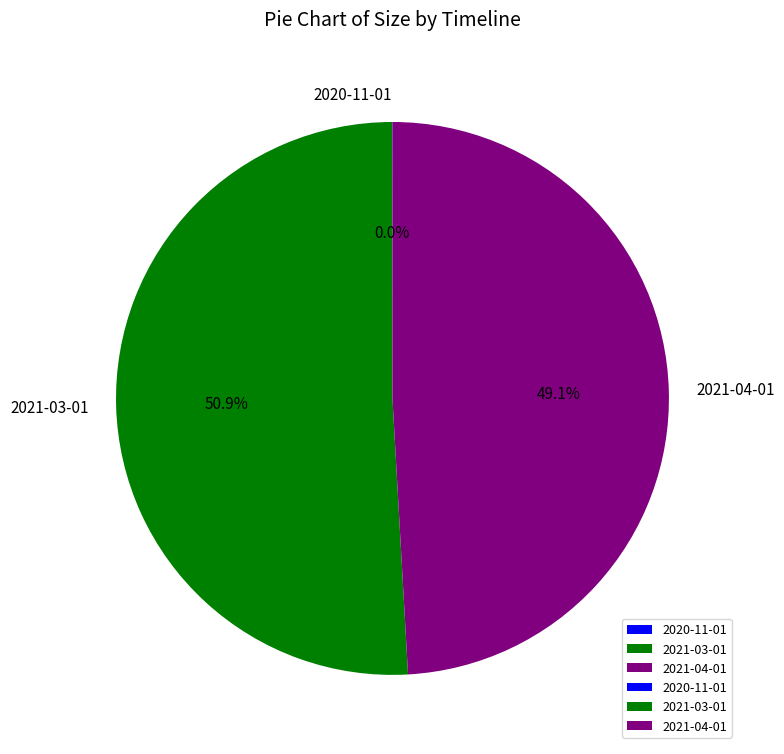

What is the largest slice in the pie chart?

2021-03-01